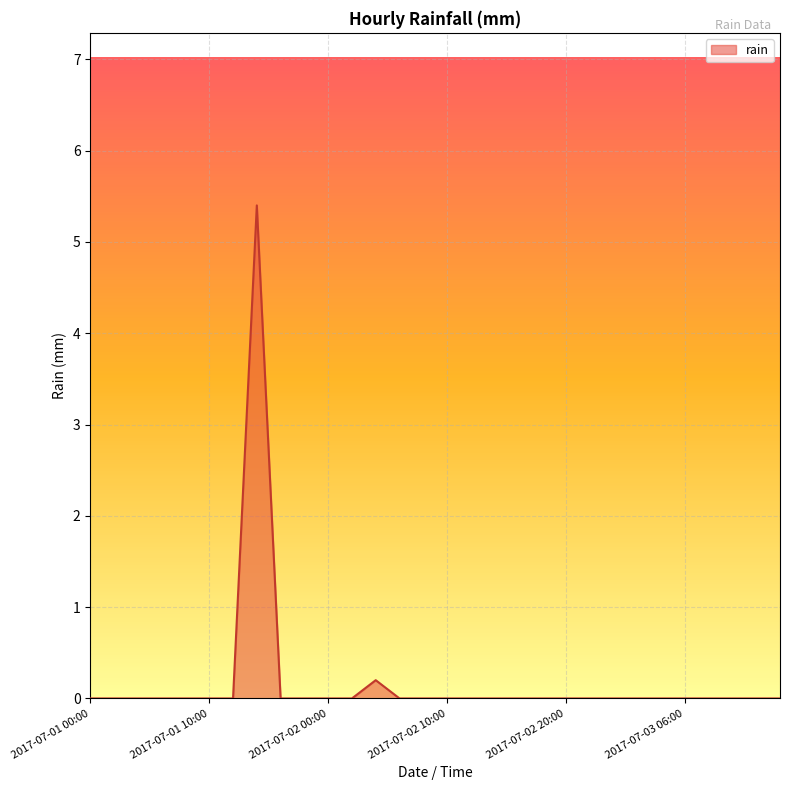

What is the maximum value shown in the chart?

5.4